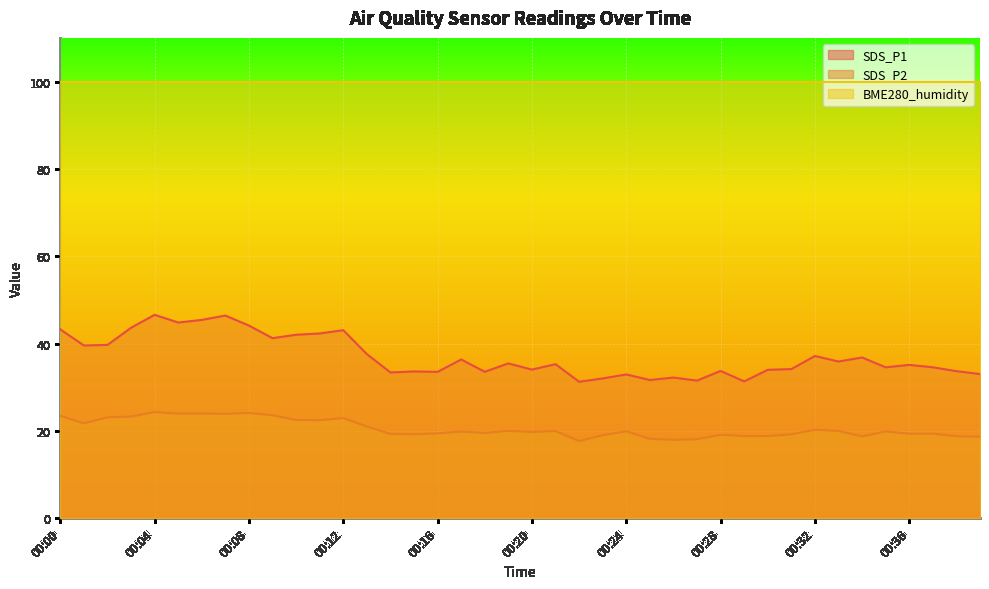

List the series in order of their peak value, lowest first.

SDS_P2, SDS_P1, BME280_humidity